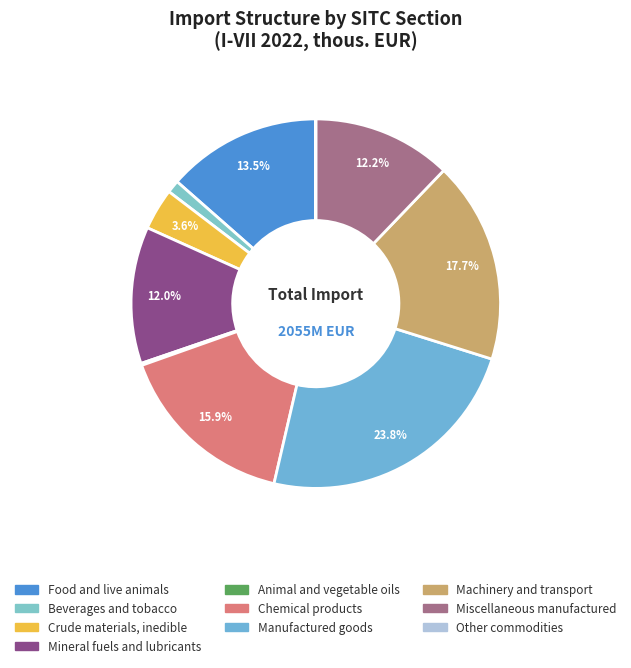

What percentage do Chemical products and Manufactured goods together represent?

39.7%